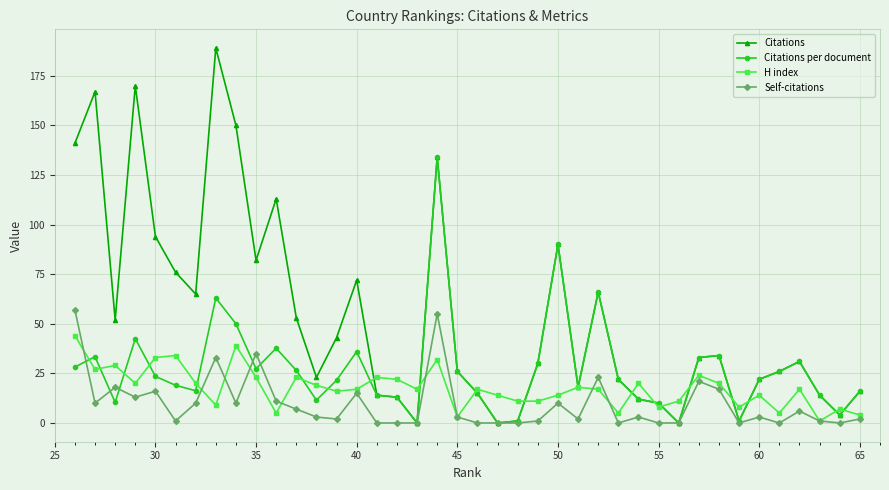

Rank the series by their average value, from highest to lowest.

Citations, Citations per document, H index, Self-citations